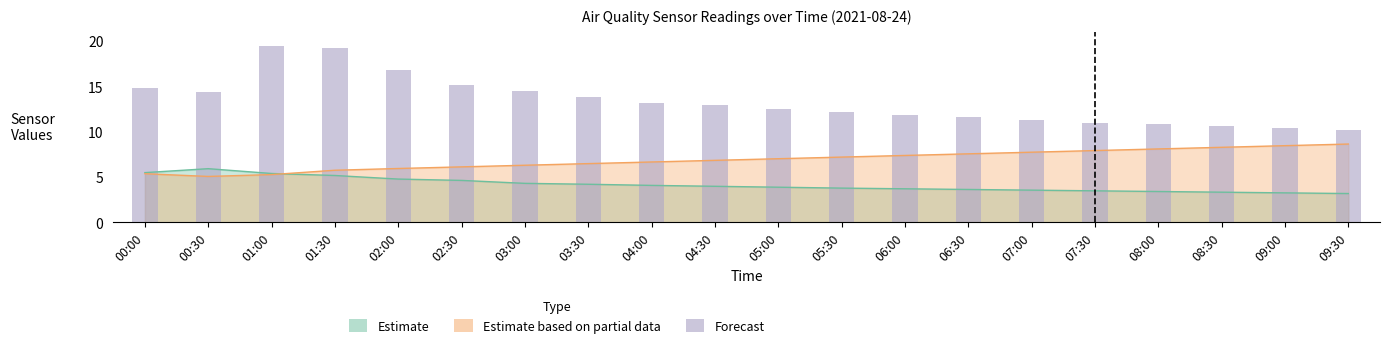

What is the value of the 8th bar from the left?

13.8